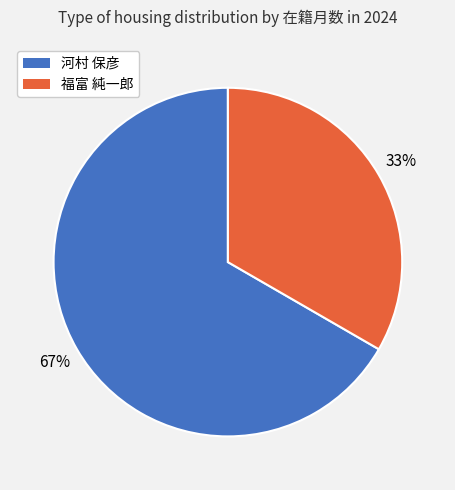

To the nearest percent, what is the average slice percentage?

50%